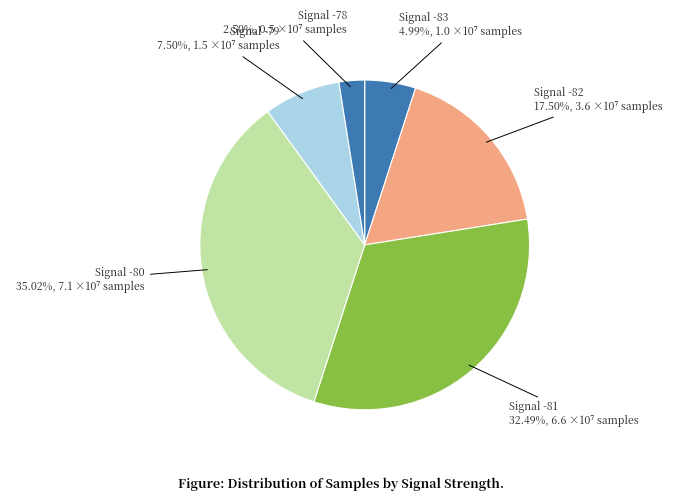

How many segments does this pie chart have?

6